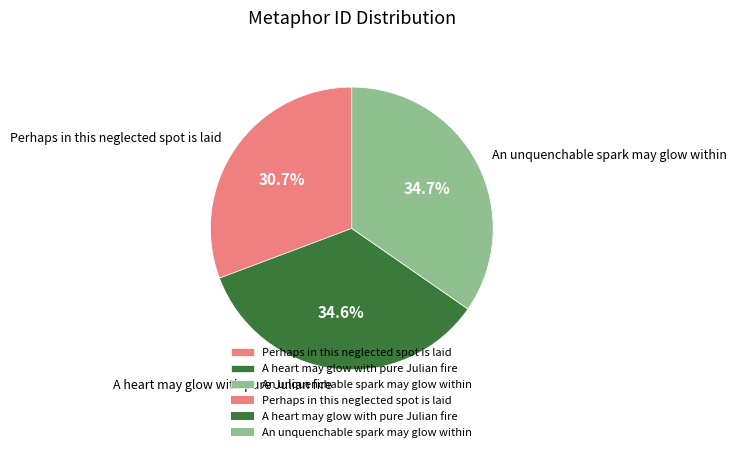

What is the smallest slice in the pie chart?

Perhaps in this neglected spot is laid